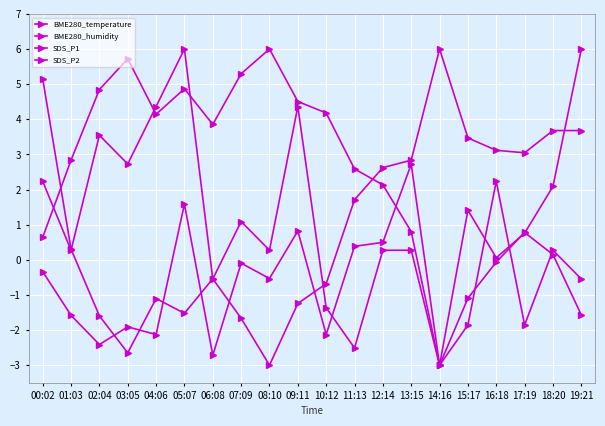

Count the number of categories in the chart.

20